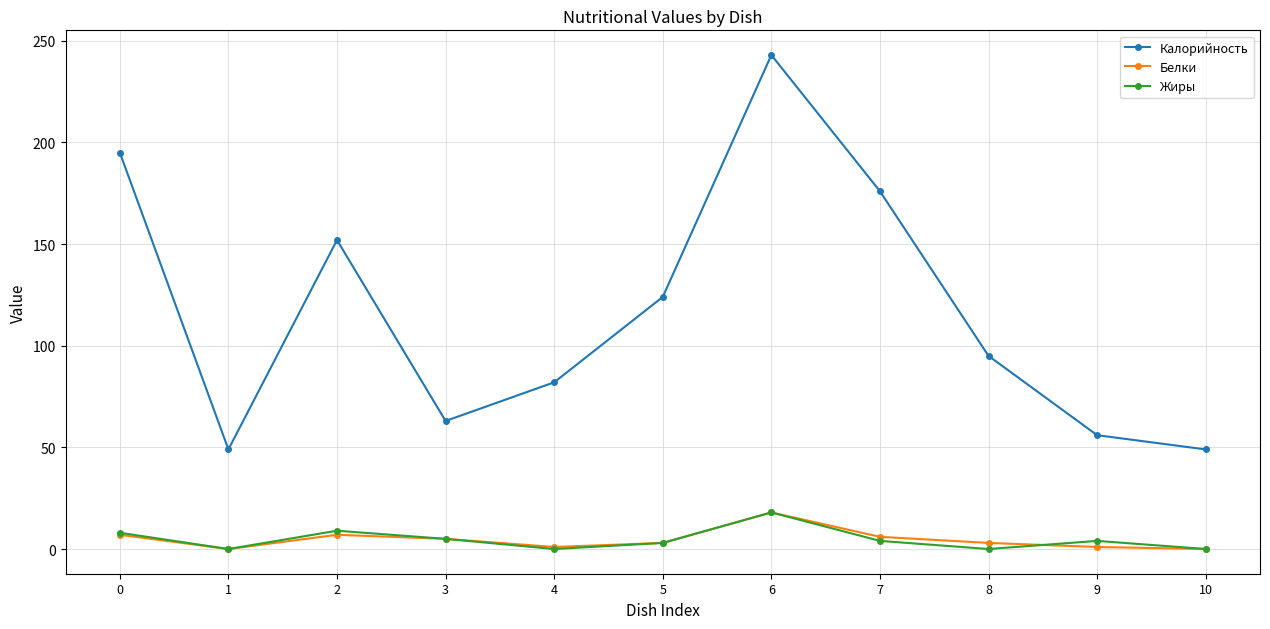

What is the greatest value displayed?

243